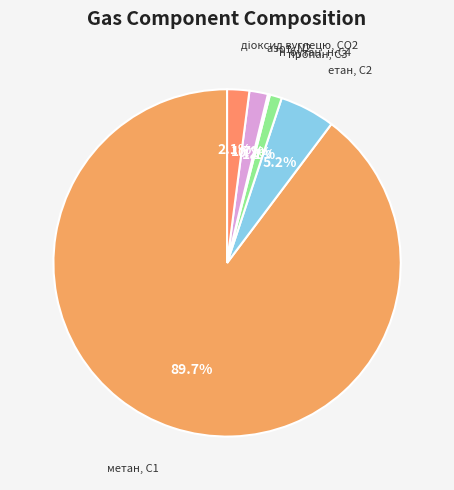

To the nearest percent, what is the average slice percentage?

17%